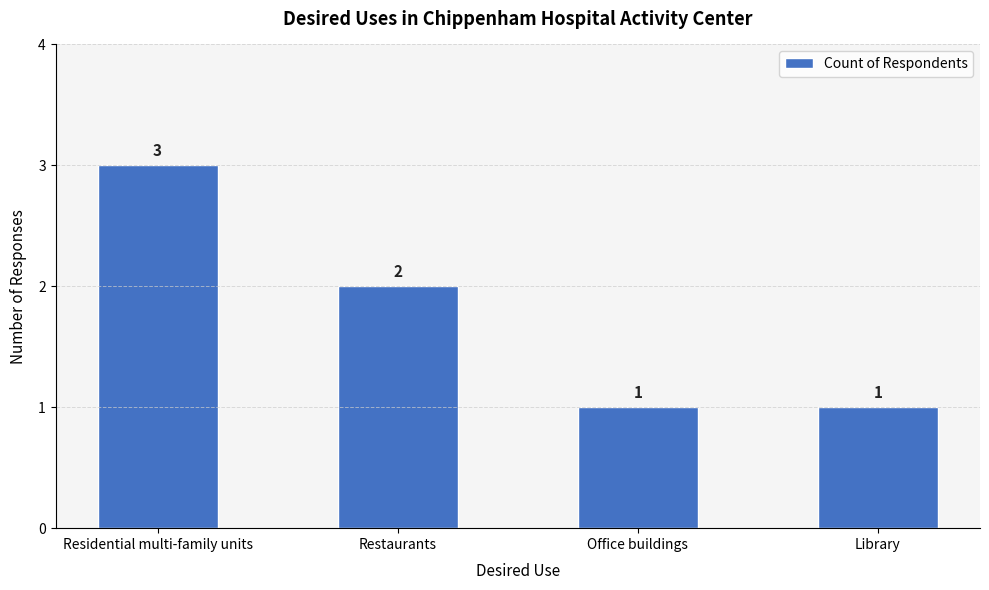

Are the bars grouped side by side (vs. stacked)?

No